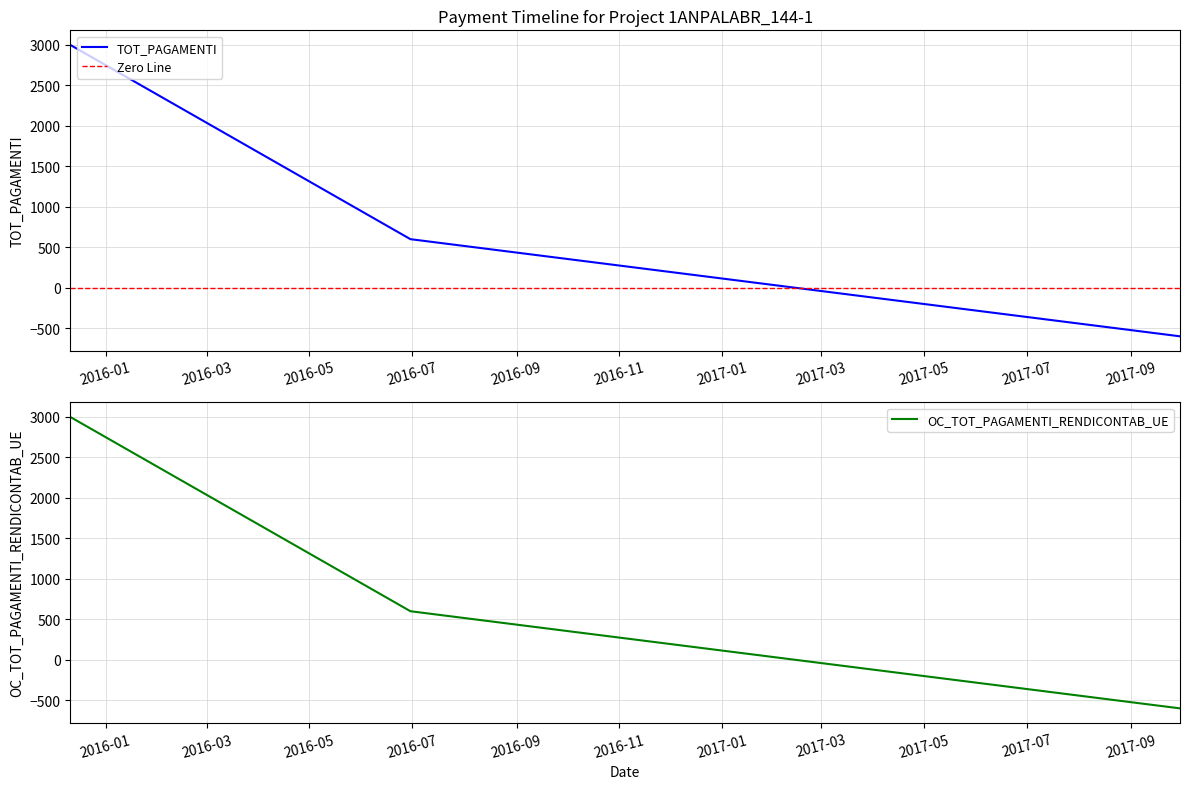

Which series has the widest spread of values?

TOT_PAGAMENTI